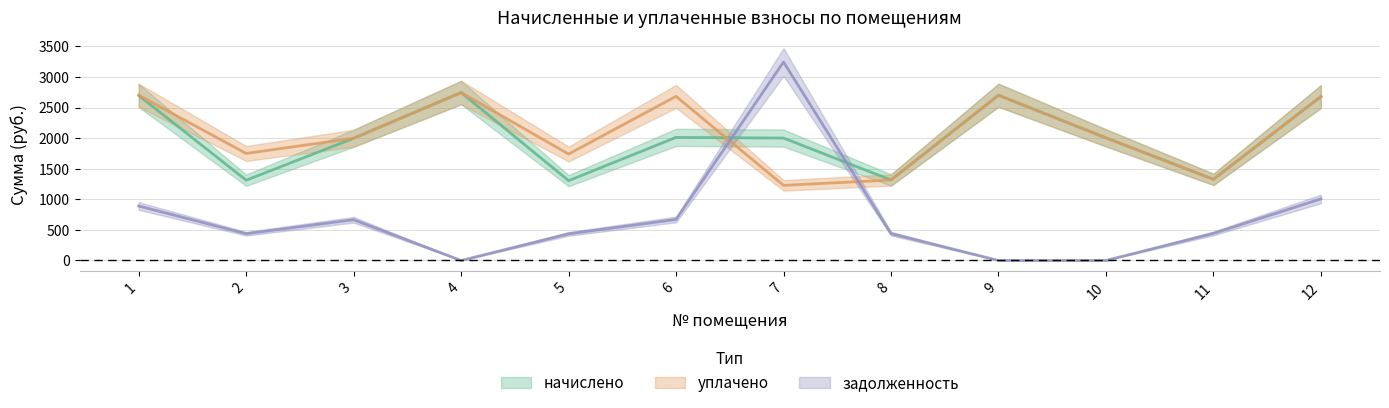

Reading right to left, transcribe all the data shown in this chart.

начислено: 2680.2	1327.1	2005.3	2701.8	1316.1	2001.6	2012.6	1305.1	2745.8	1998.0	1312.4	2698.2
уплачено: 2680.2	1327.1	2005.3	2701.8	1316.1	1228.0	2683.5	1740.1	2745.8	1998.0	1749.9	2702.3
задолженность: 1006.8	442.4	0.0	0.0	438.9	3245.3	670.9	435.0	0.0	666.1	437.5	890.4